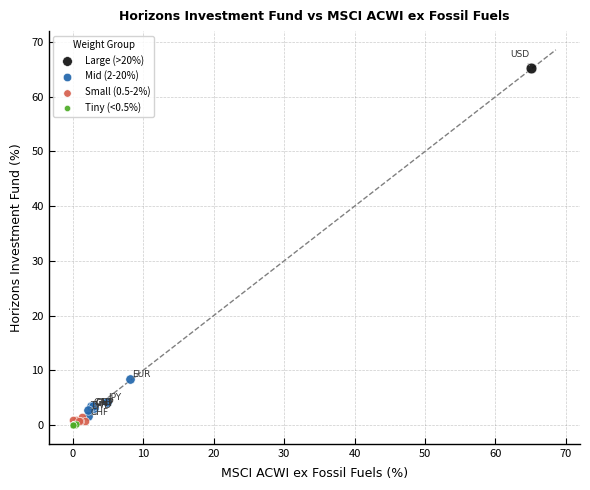

What are all the series names shown in the legend?

Large (>20%), Mid (2-20%), Small (0.5-2%), Tiny (<0.5%)